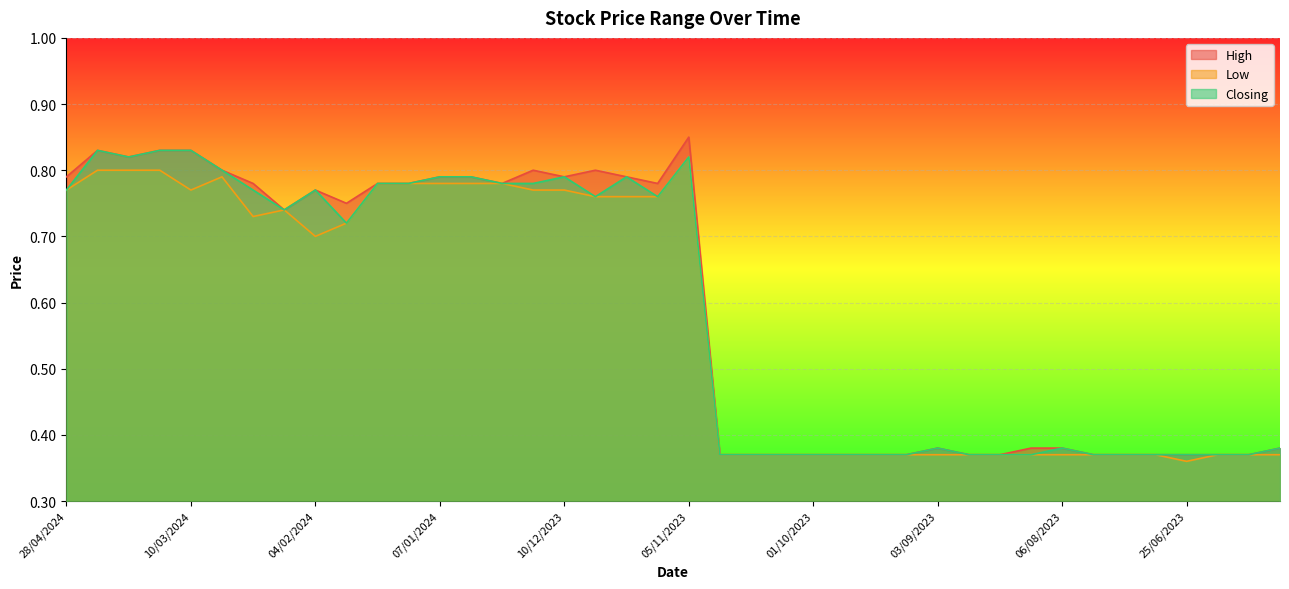

Reading left to right, list all the values displayed in this chart.

High: 0.8	0.8	0.8	0.8	0.8	0.8	0.8	0.7	0.8	0.8	0.8	0.8	0.8	0.8	0.8	0.8	0.8	0.8	0.8	0.8	0.8	0.4	0.4	0.4	0.4	0.4	0.4	0.4	0.4	0.4	0.4	0.4	0.4	0.4	0.4	0.4	0.4	0.4	0.4	0.4
Low: 0.8	0.8	0.8	0.8	0.8	0.8	0.7	0.7	0.7	0.7	0.8	0.8	0.8	0.8	0.8	0.8	0.8	0.8	0.8	0.8	0.8	0.4	0.4	0.4	0.4	0.4	0.4	0.4	0.4	0.4	0.4	0.4	0.4	0.4	0.4	0.4	0.4	0.4	0.4	0.4
Closing: 0.8	0.8	0.8	0.8	0.8	0.8	0.8	0.7	0.8	0.7	0.8	0.8	0.8	0.8	0.8	0.8	0.8	0.8	0.8	0.8	0.8	0.4	0.4	0.4	0.4	0.4	0.4	0.4	0.4	0.4	0.4	0.4	0.4	0.4	0.4	0.4	0.4	0.4	0.4	0.4